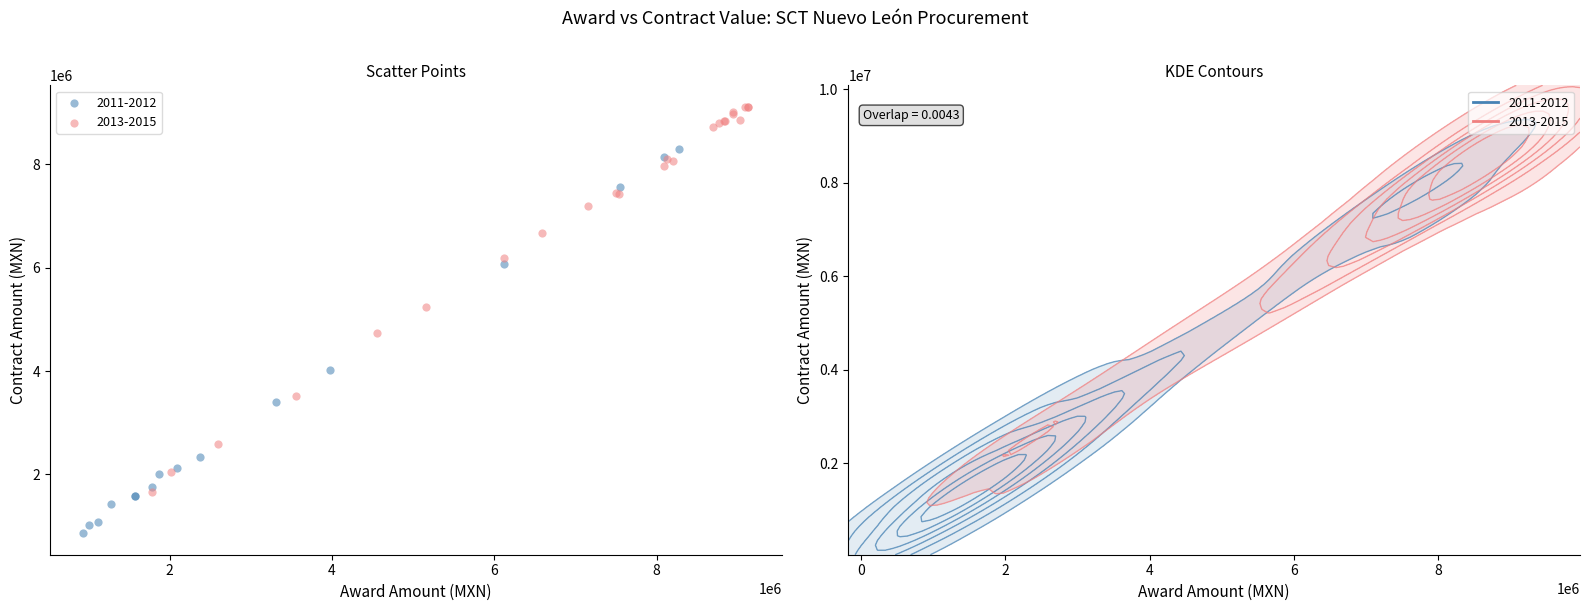

Which series contains the lowest Y value?

2011-2012